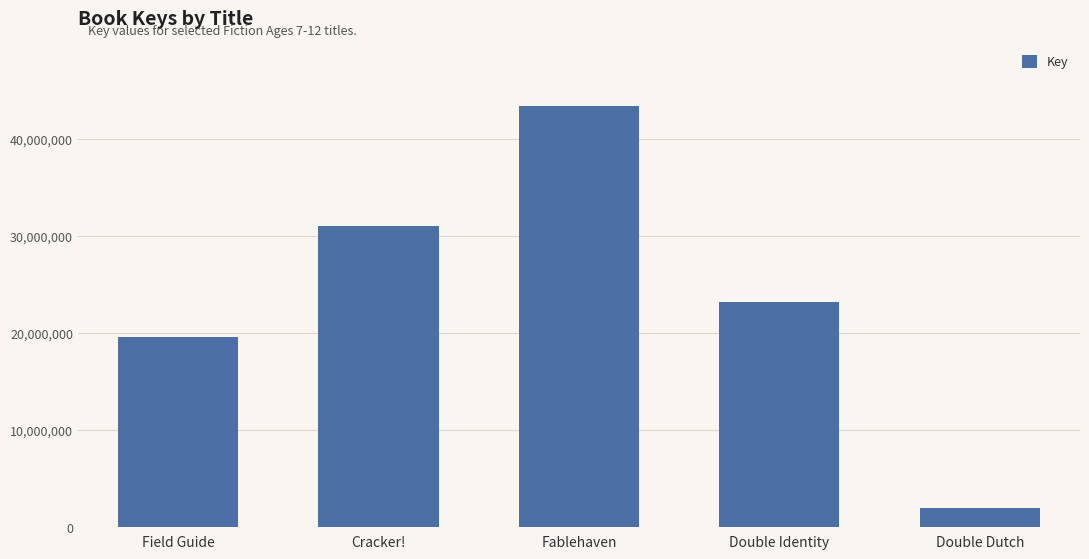

What is the approximate value at Fablehaven, to the nearest 50?

43344650